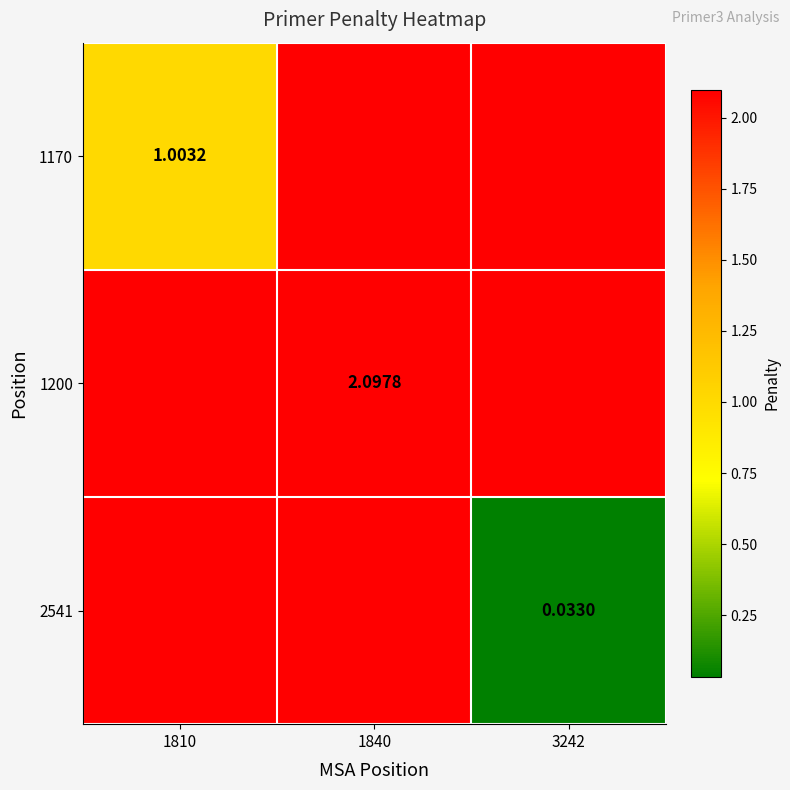

What is the maximum value shown in the chart?

2.1